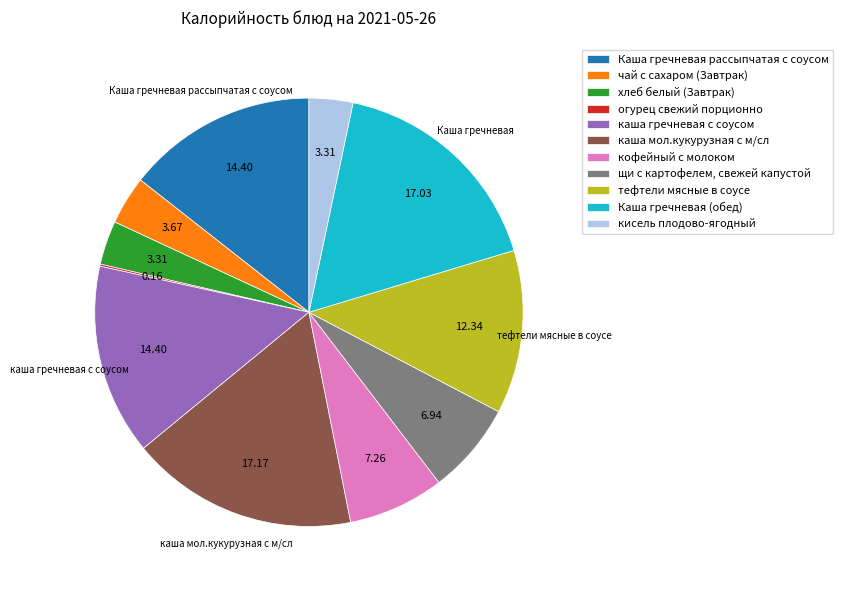

Is the sum of тефтели мясные в соусе and чай с сахаром (Завтрак) greater than half?

No